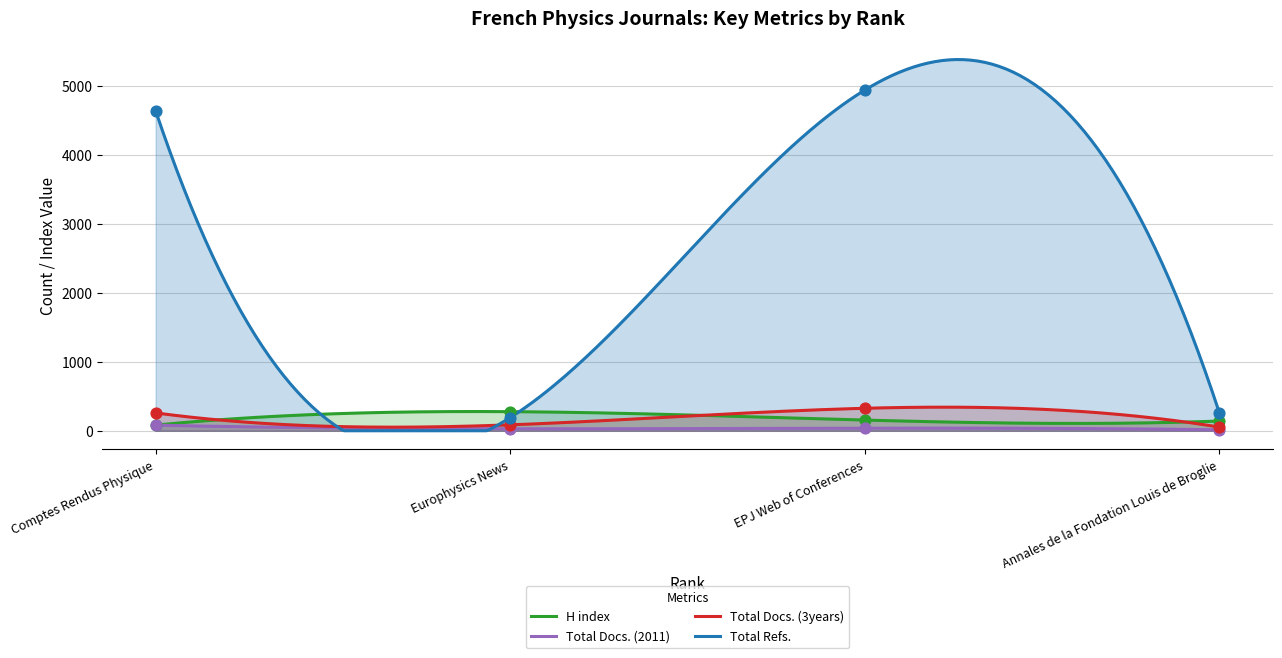

Which series reaches the minimum Y coordinate?

Total Docs. (2011)